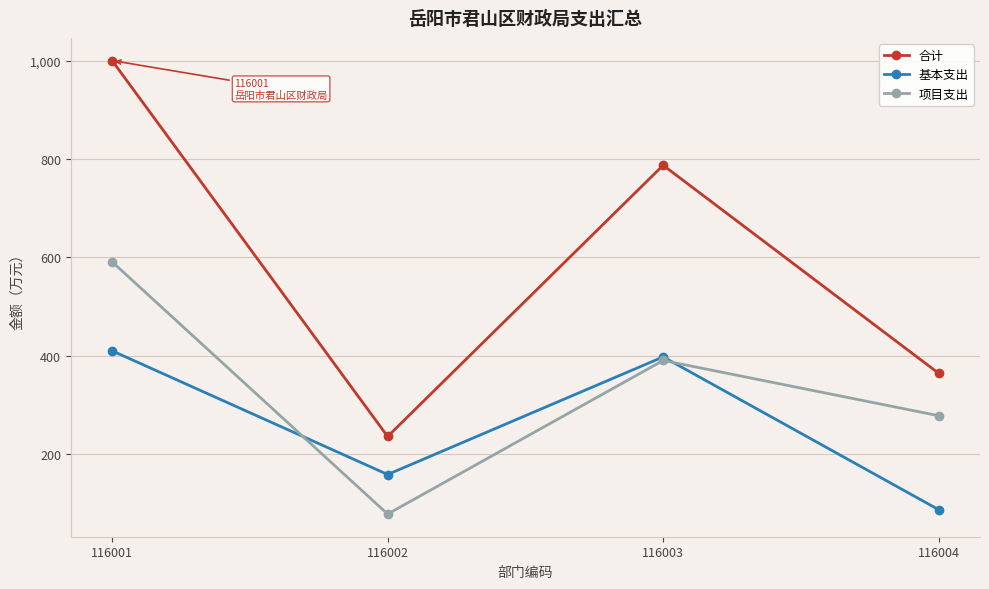

True or false: 项目支出 and 合计 intersect in this chart.

False